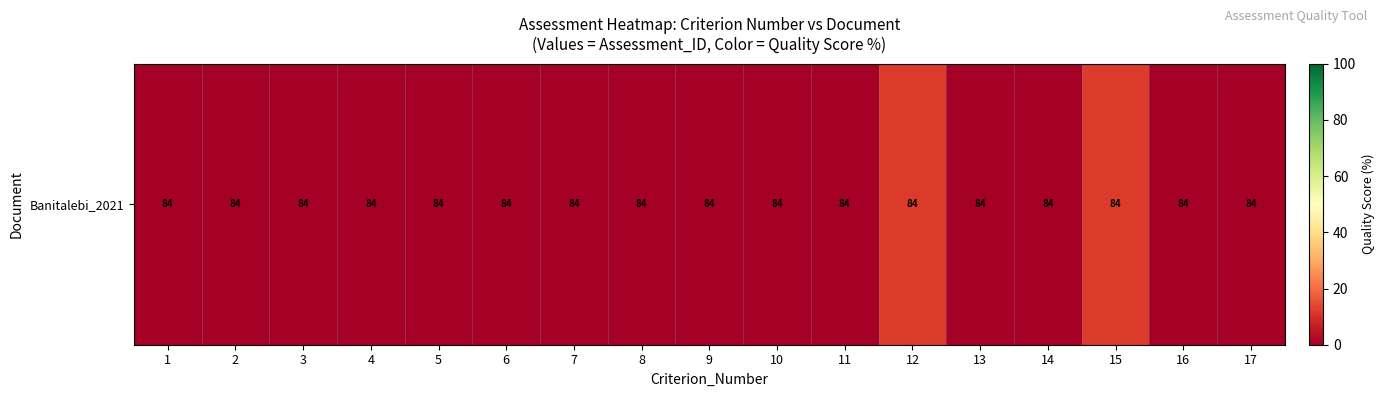

How many positive values are there?

2